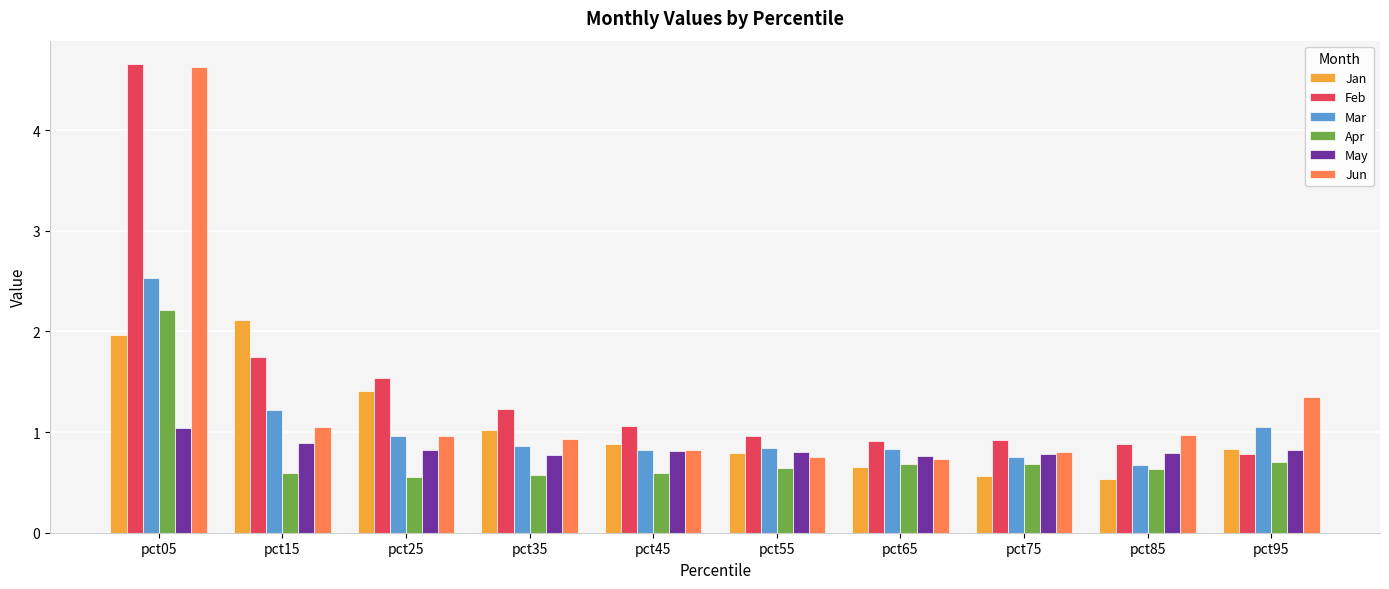

The value of Mar at pct05 is 2.5. True or false?

True